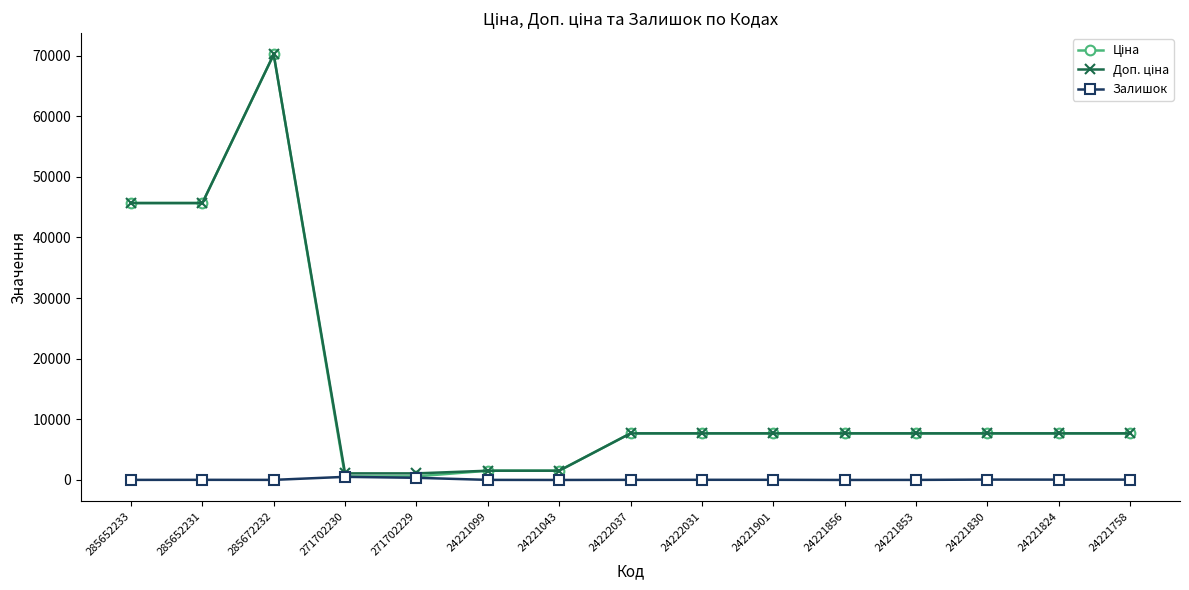

At how many categories does at least one series exceed 24823?

3